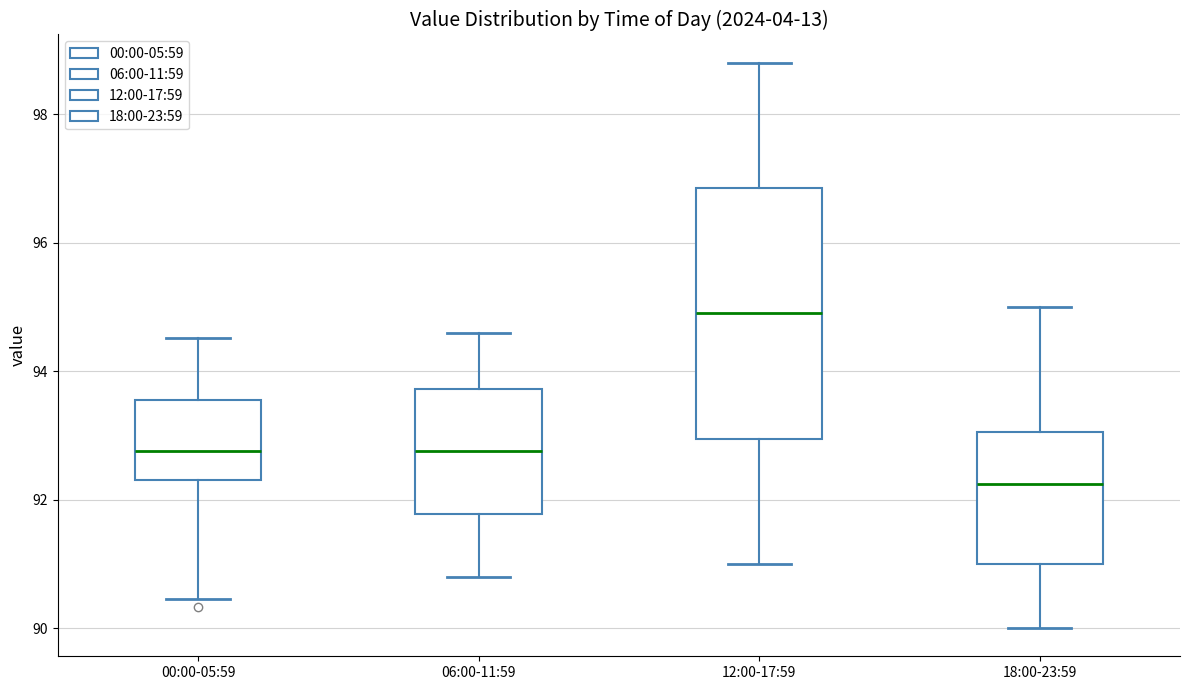

Reading left to right, read every box against the y-axis: the position of its median line, the range the box covers, and the ends of its whiskers. The values are not printed on the chart, so give them approximately, as read against the axis.

00:00-05:59: median 92.8, box 92.4 to 93.6, whiskers 90.4 to 94.6
06:00-11:59: median 92.8, box 91.8 to 93.8, whiskers 90.8 to 94.6
12:00-17:59: median 95.0, box 93.0 to 96.8, whiskers 91.0 to 98.8
18:00-23:59: median 92.2, box 91.0 to 93.0, whiskers 90.0 to 95.0